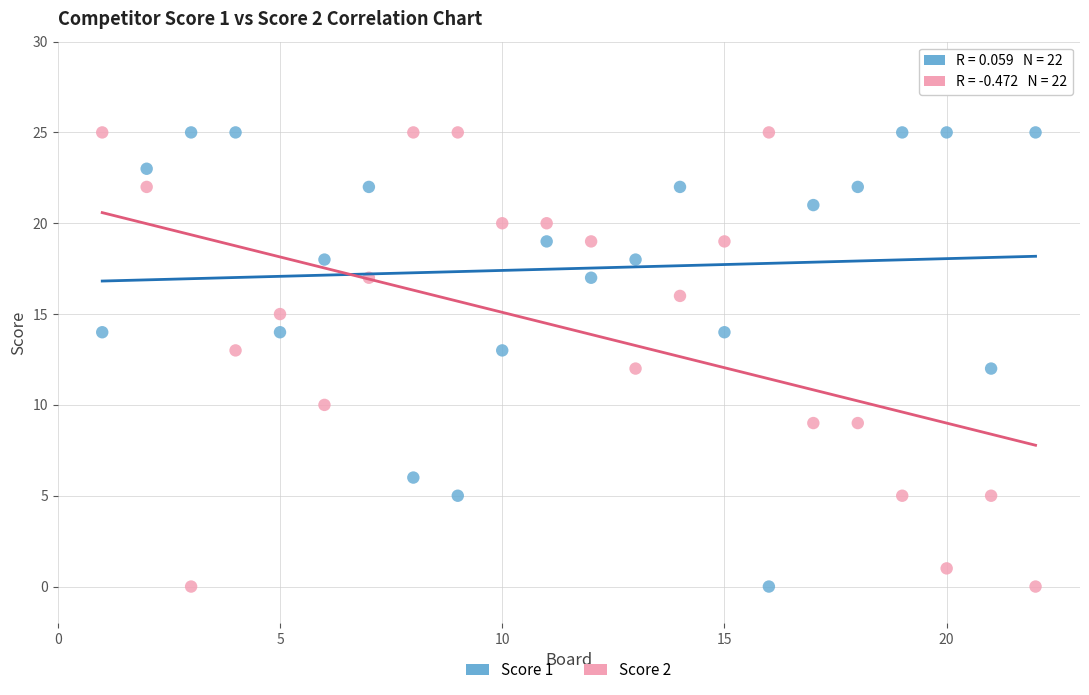

What is the X range (max minus min) for the scatter plot?

21